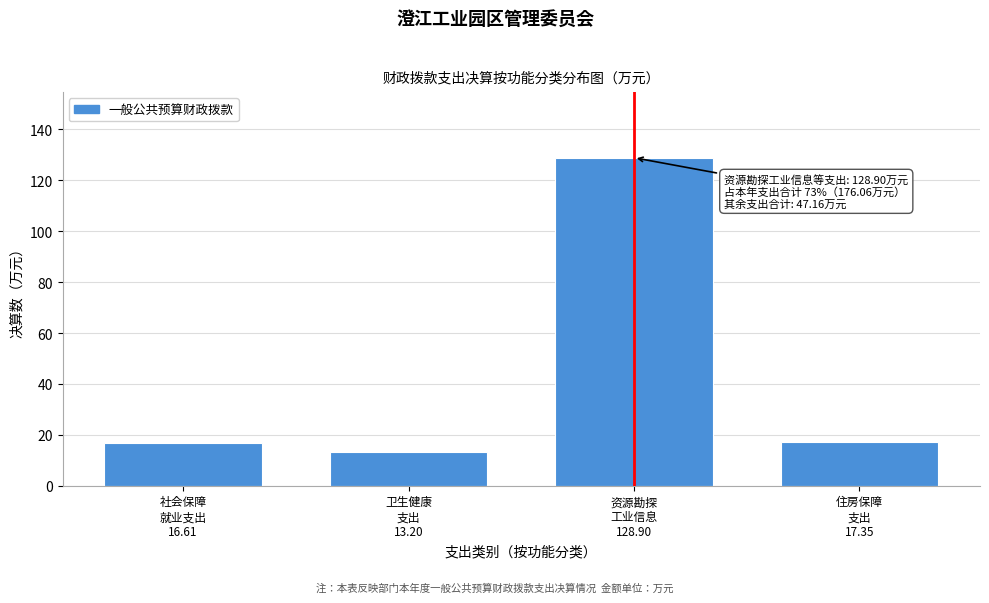

Reading left to right, what are all the values shown in this chart?

16.6	13.2	128.9	17.4